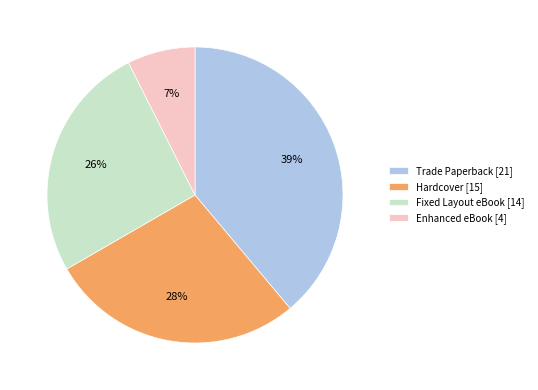

What percentage is the Enhanced eBook slice, to the nearest percent?

7%